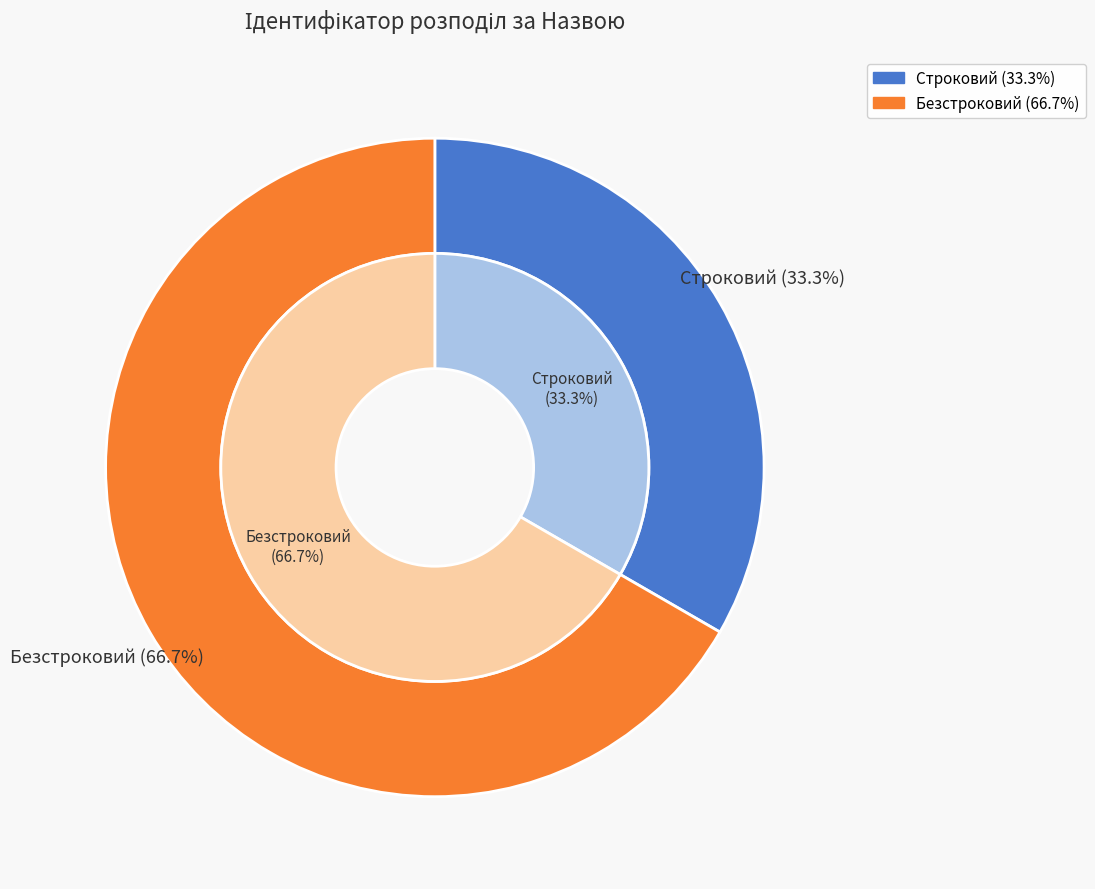

What is the ratio of the value at Безстроковий to the value at Строковий?

2.0